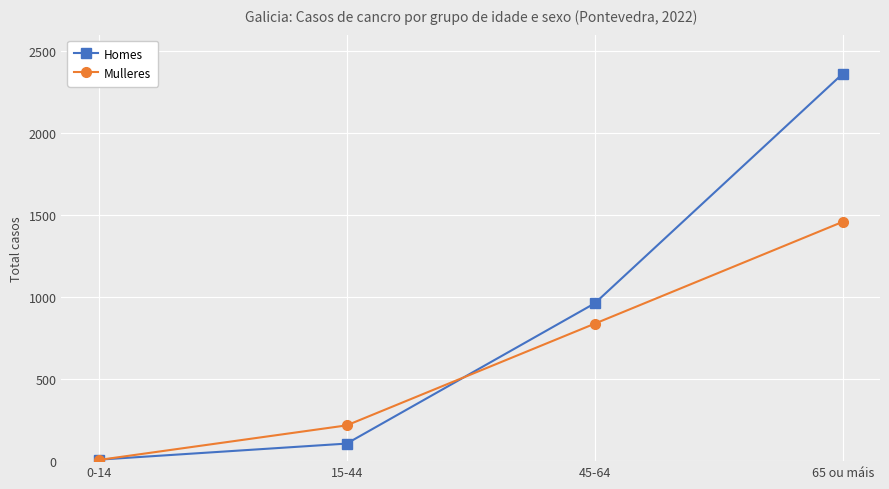

Which series has the largest range (max minus min)?

Homes